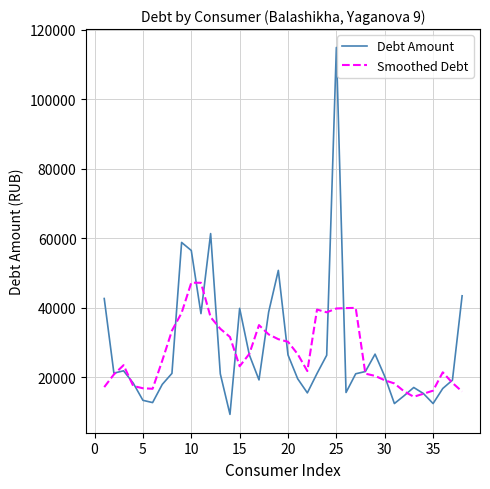

What is the lowest value of the Smoothed Debt series?

14318.0